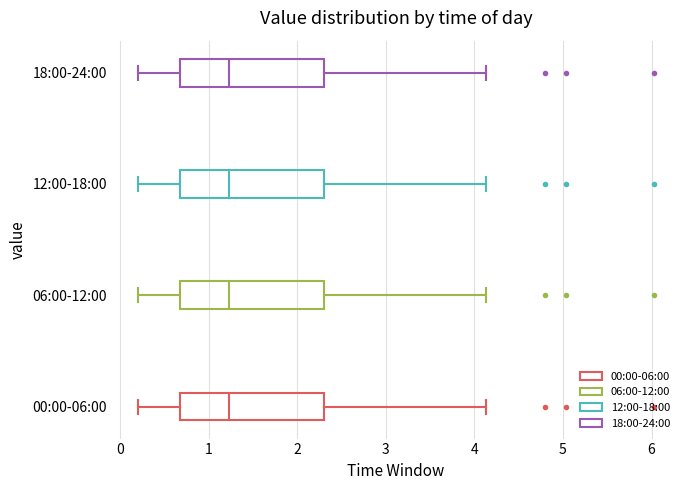

Reading bottom to top, transcribe this box plot: for each box, give where its median line is, the range the box spans, and where its two whiskers end, as read against the x-axis. The values are not printed on the chart, so give them approximately, as read against the axis.

00:00-06:00: median 1.2, box 0.7 to 2.3, whiskers 0.2 to 4.1
06:00-12:00: median 1.2, box 0.7 to 2.3, whiskers 0.2 to 4.1
12:00-18:00: median 1.2, box 0.7 to 2.3, whiskers 0.2 to 4.1
18:00-24:00: median 1.2, box 0.7 to 2.3, whiskers 0.2 to 4.1